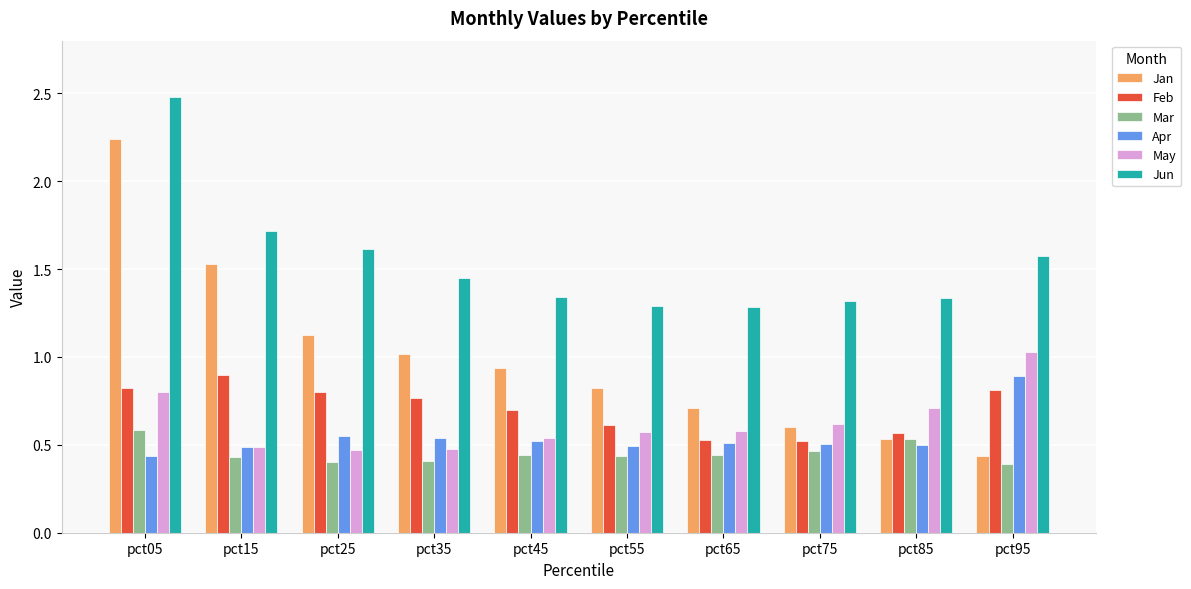

What is the sum of all Jun values?

15.4